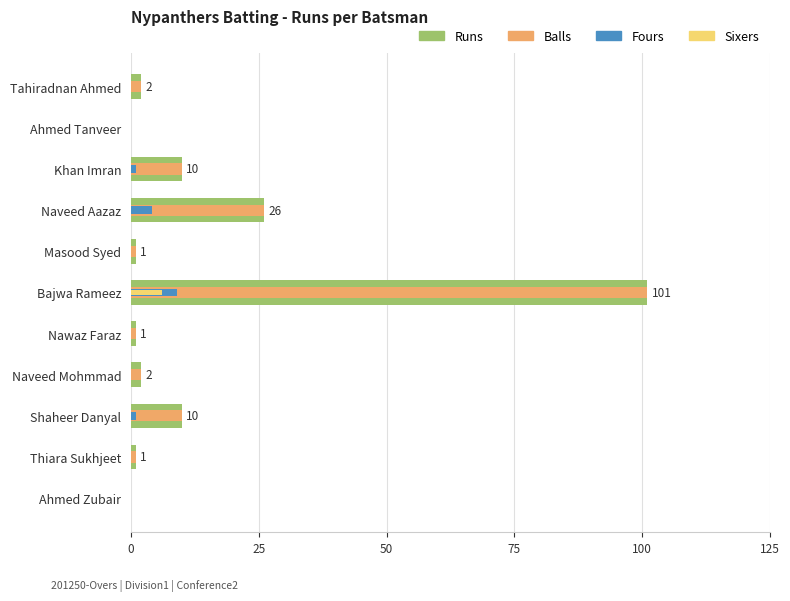

How many bars are there in each group?

4